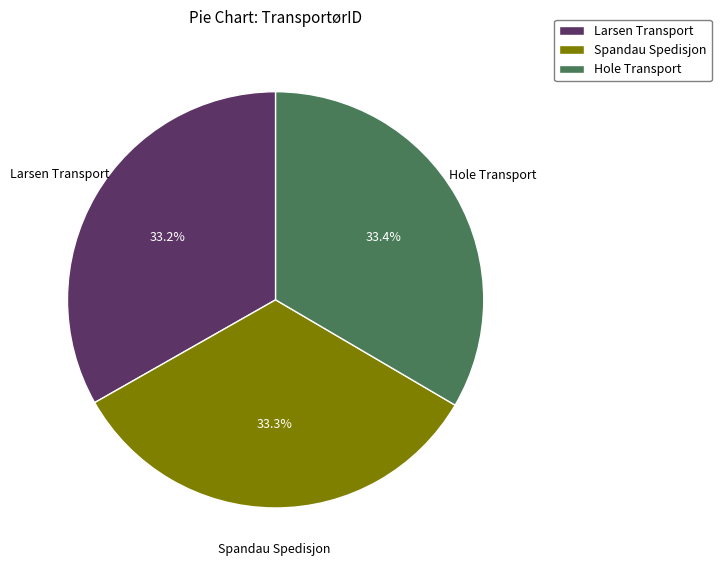

Approximately how many times larger is the value at Spandau Spedisjon compared to Hole Transport?

1.0